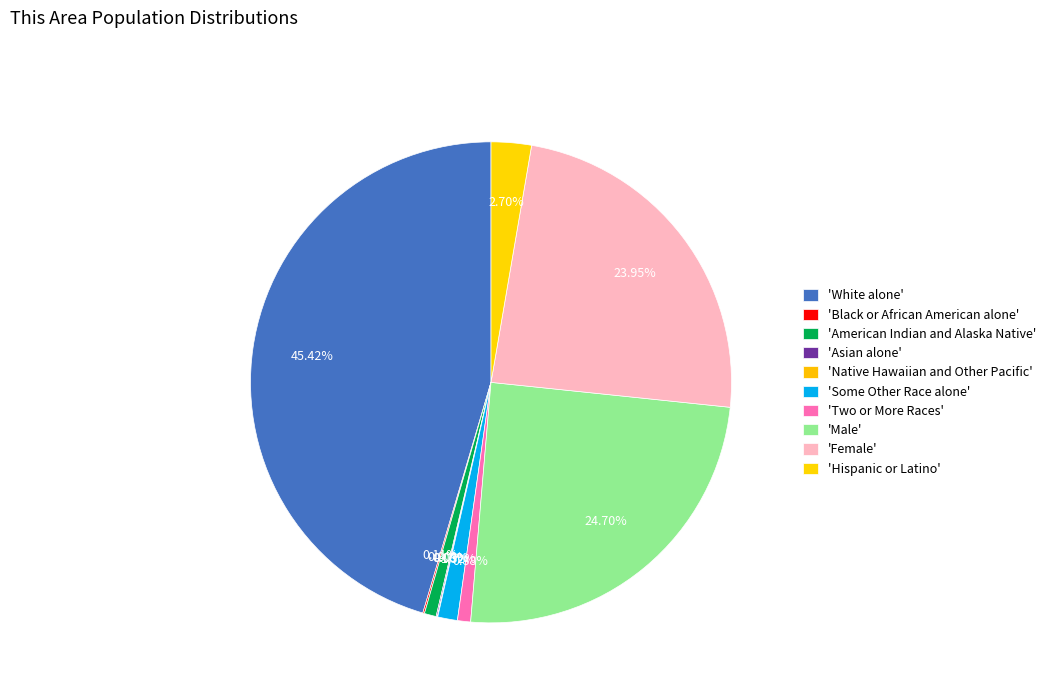

Which category has the biggest portion of the pie?

White alone